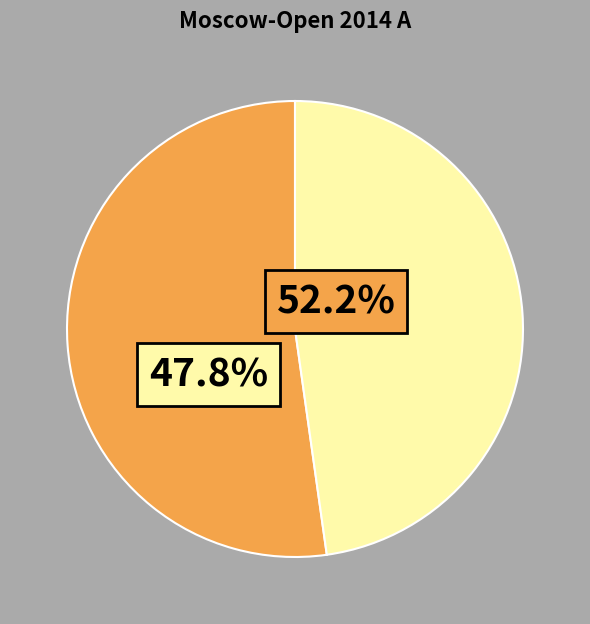

Is there any slice that represents more than half of the pie?

Yes